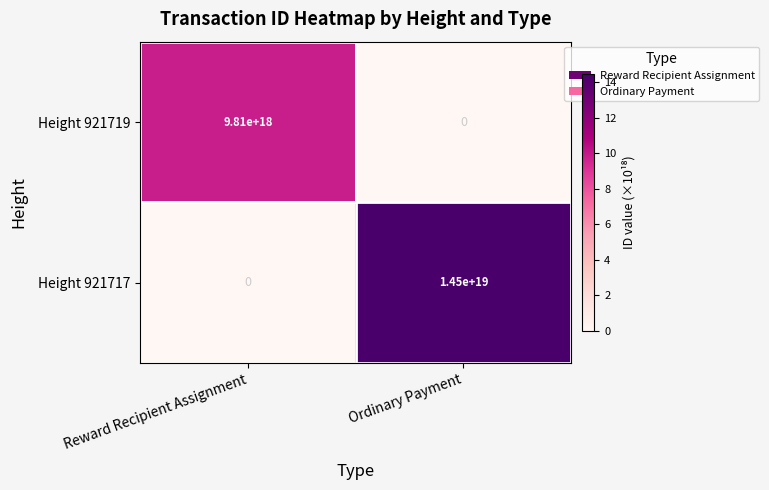

List the series in order of their overall mean, highest first.

Height 921717, Height 921719